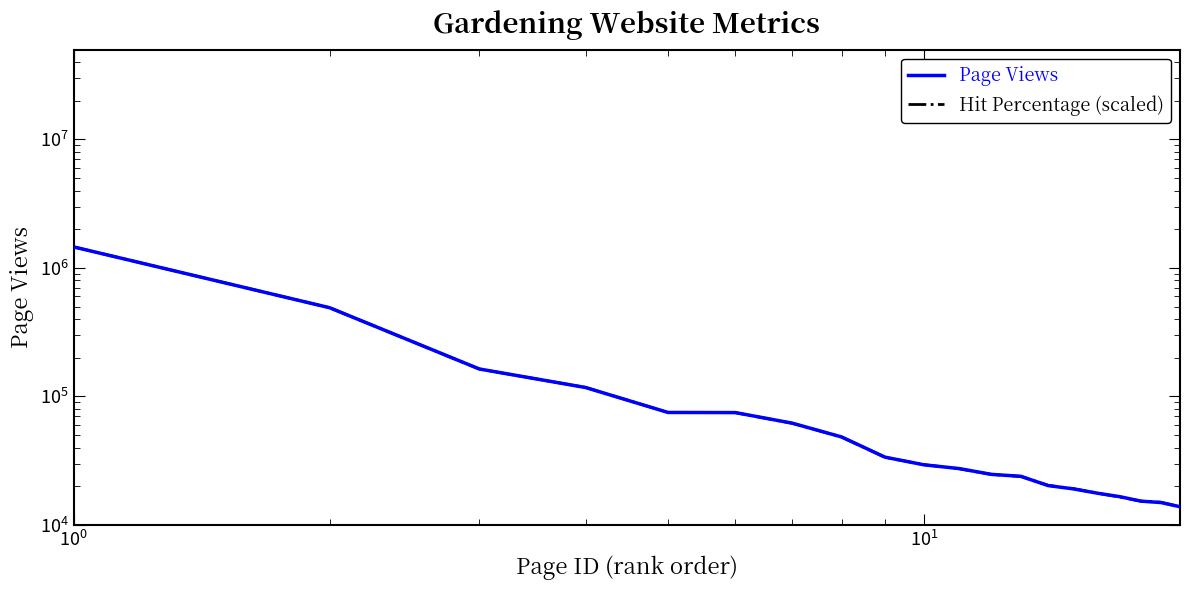

What is the difference between the second highest and minimum values in the Hit Percentage (scaled) series?

476399.5